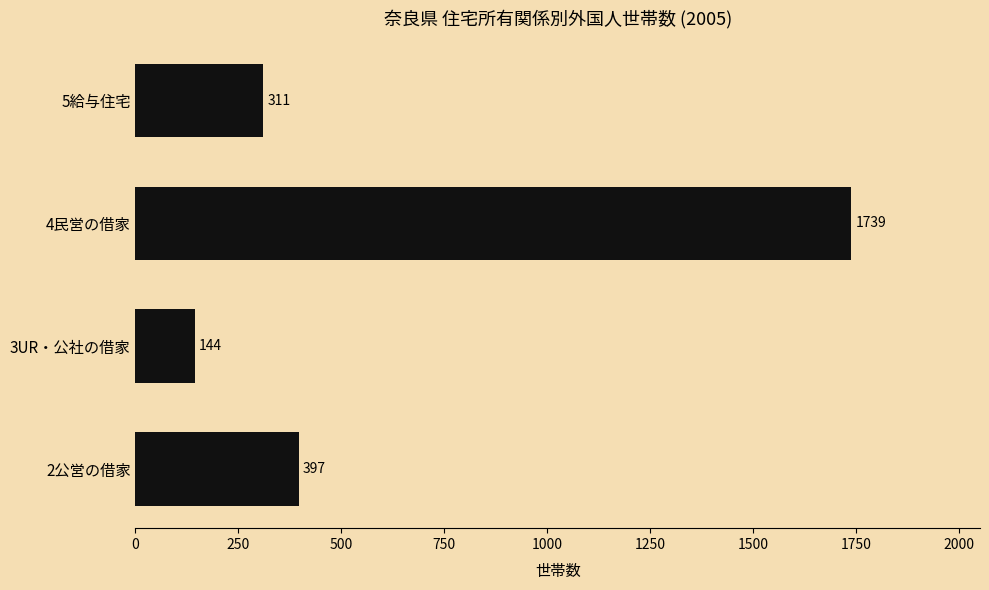

How many values are below 397?

2